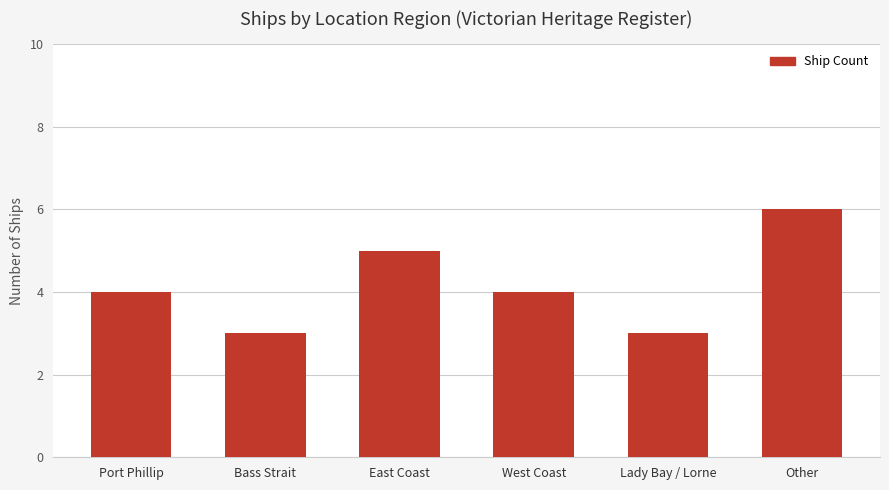

What is the approximate value at Lady Bay / Lorne?

3